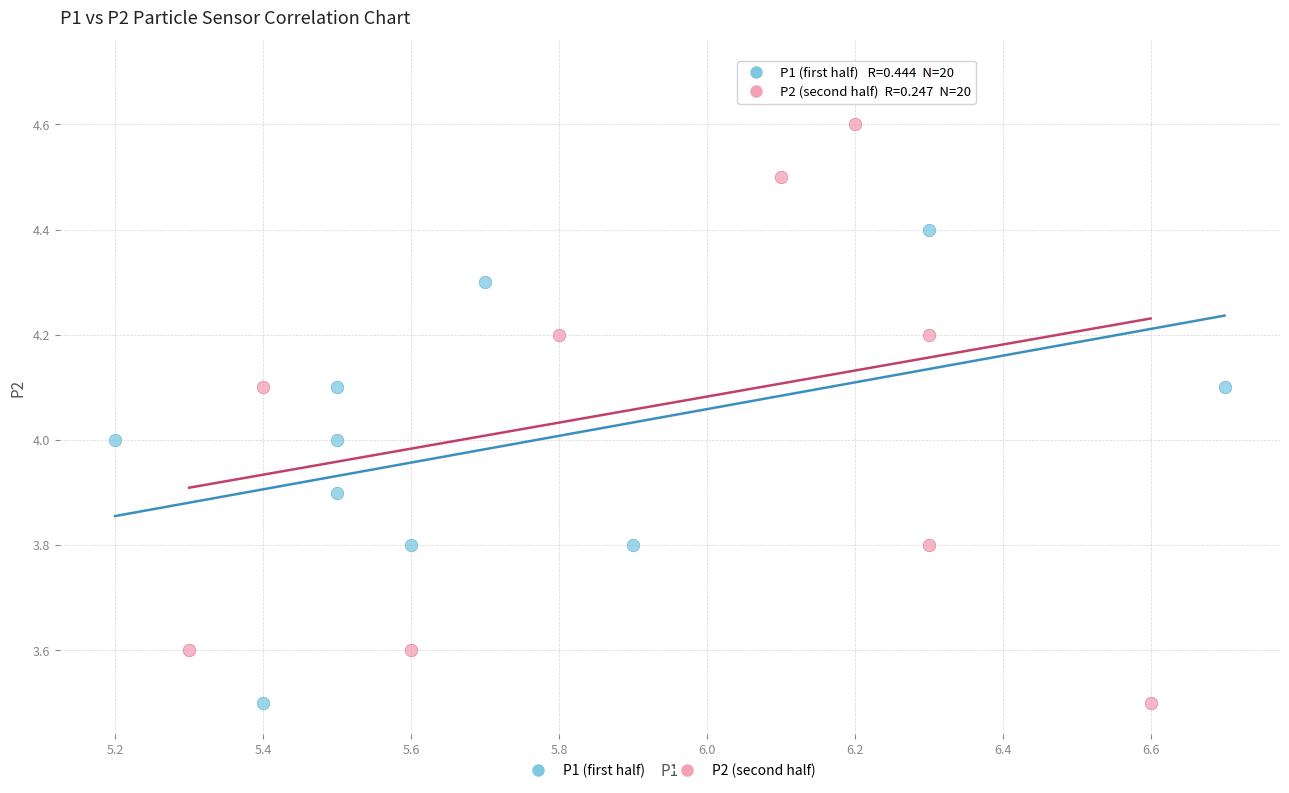

What are all the series names shown in the legend?

P1 (first half), P2 (second half)